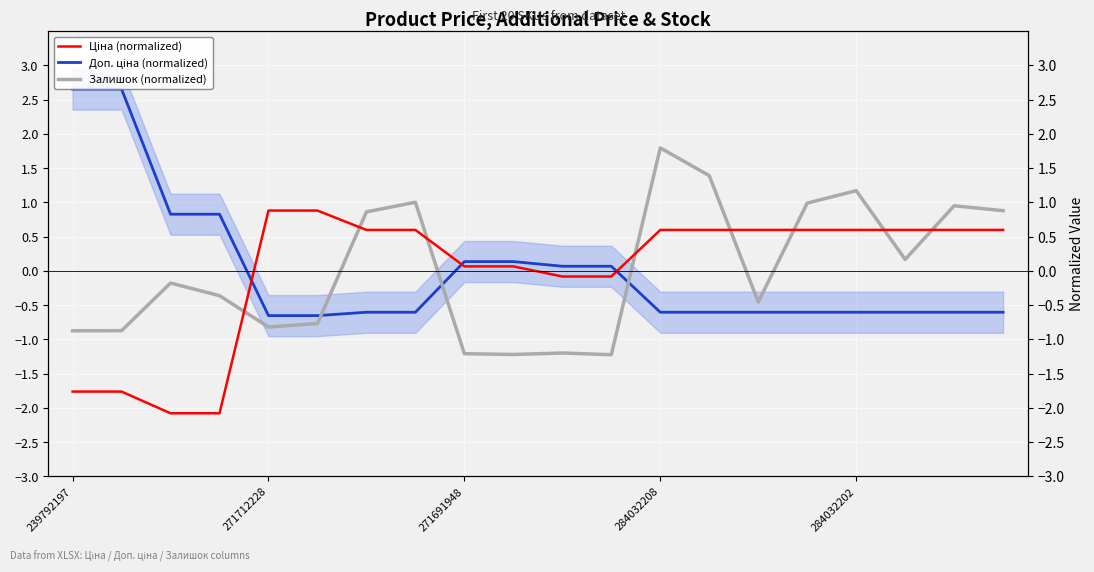

How many data points in Ціна (normalized) are above 0?

14